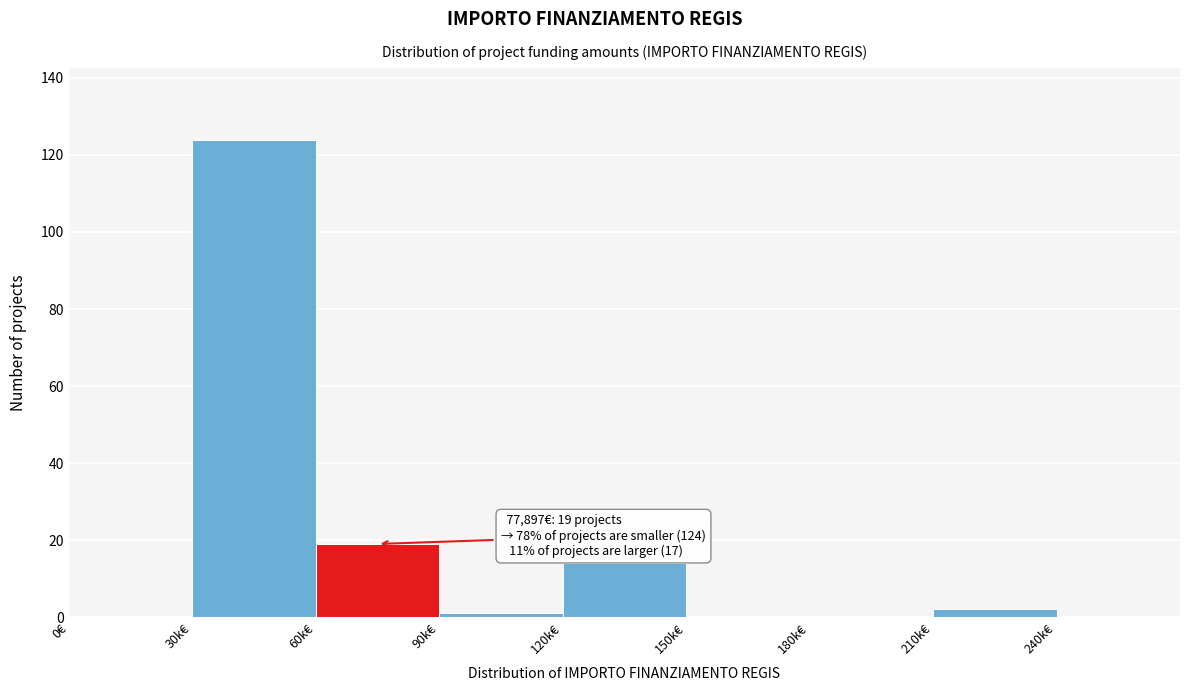

Reading right to left, list all the values displayed in this chart.

240k€=0	210k€=2	180k€=0	150k€=0	120k€=14	90k€=1	60k€=19	30k€=124	0€=0